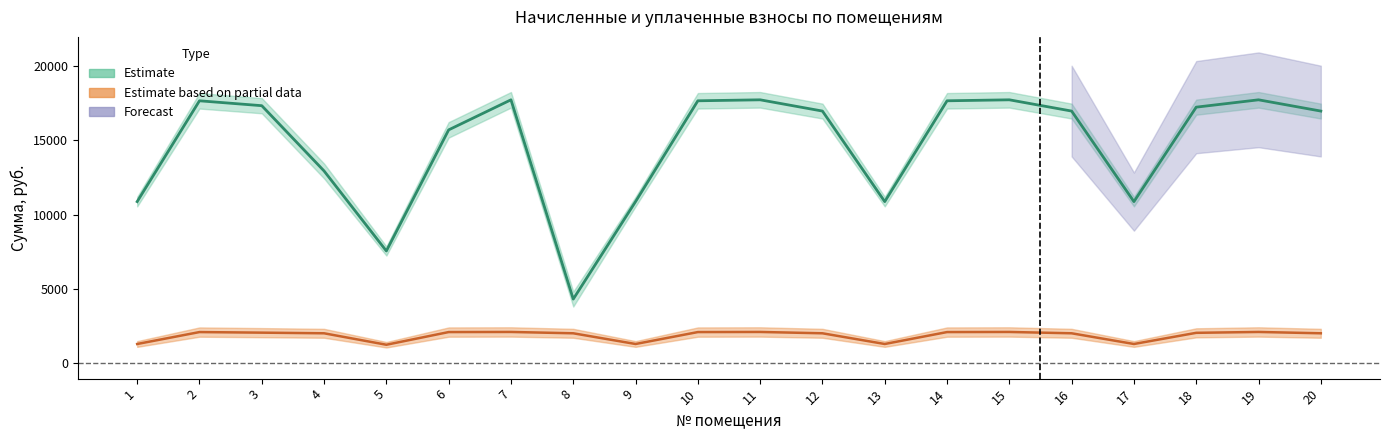

The value of начислено at 19 is 2098.2. True or false?

True